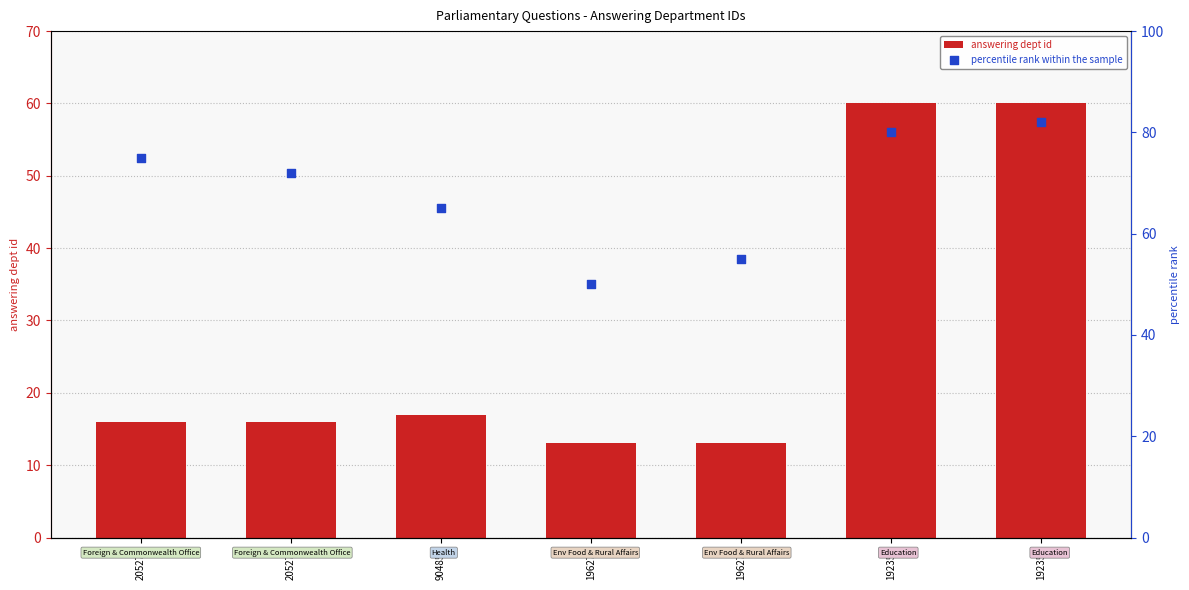

What are all the series names shown in the legend?

answering dept id, percentile rank within the sample